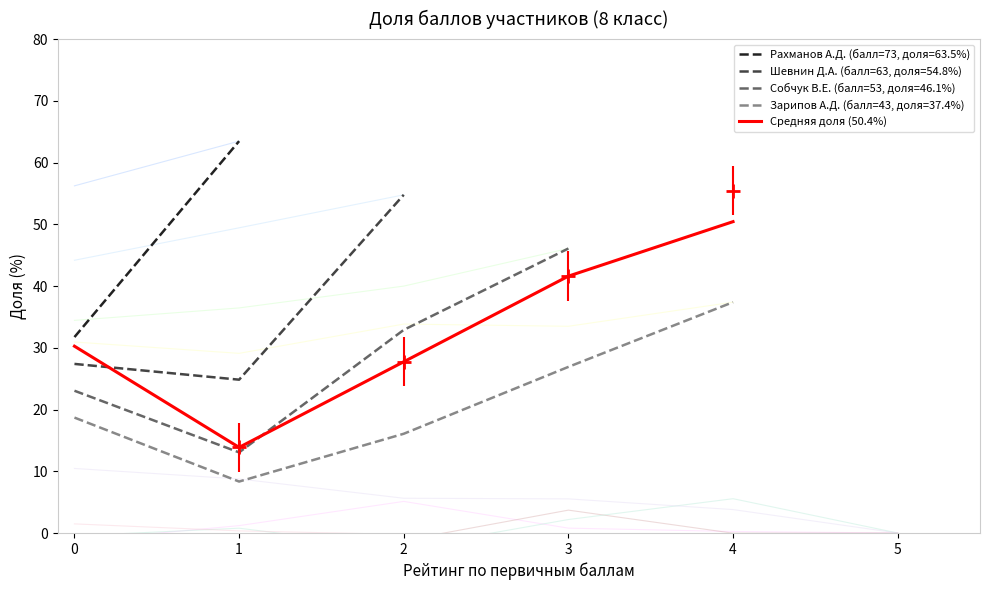

What is the value of the 5th point from the left?

50.4